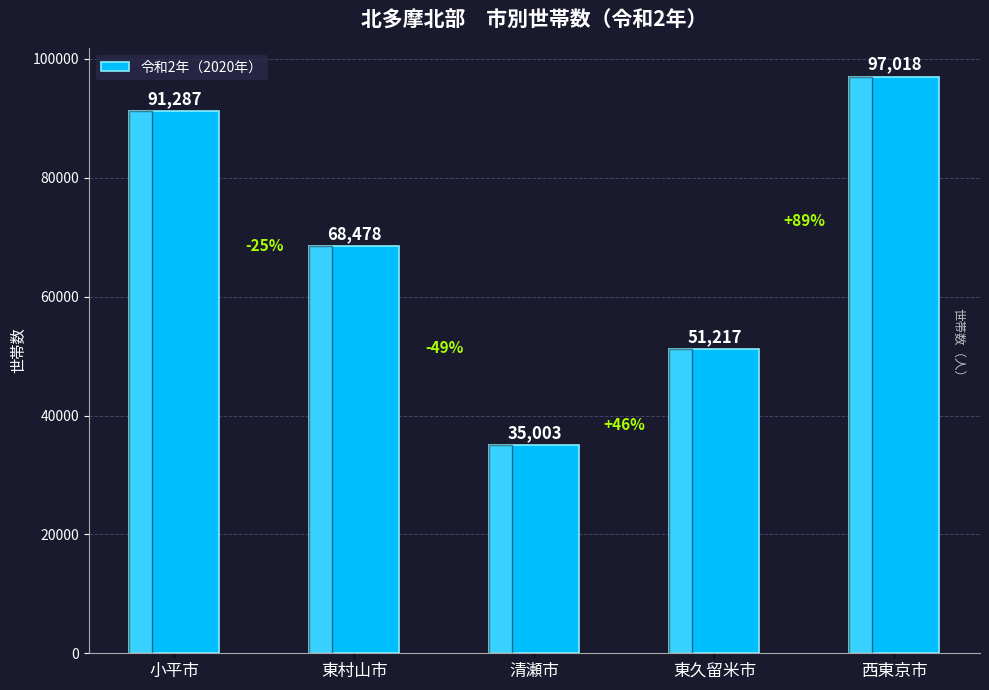

How many values are below 68478?

2